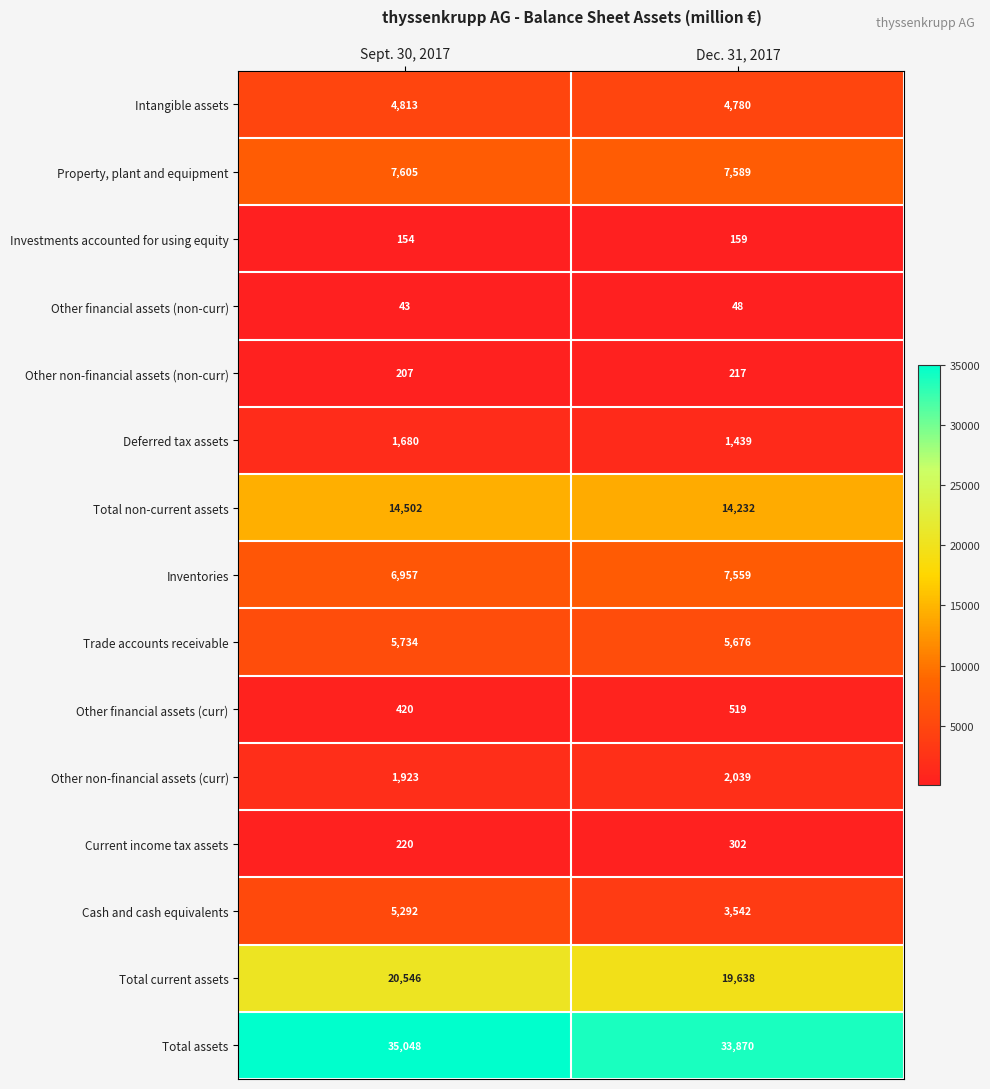

Is it true that Cash and cash equivalents equals 5269 at Dec. 31, 2017?

False